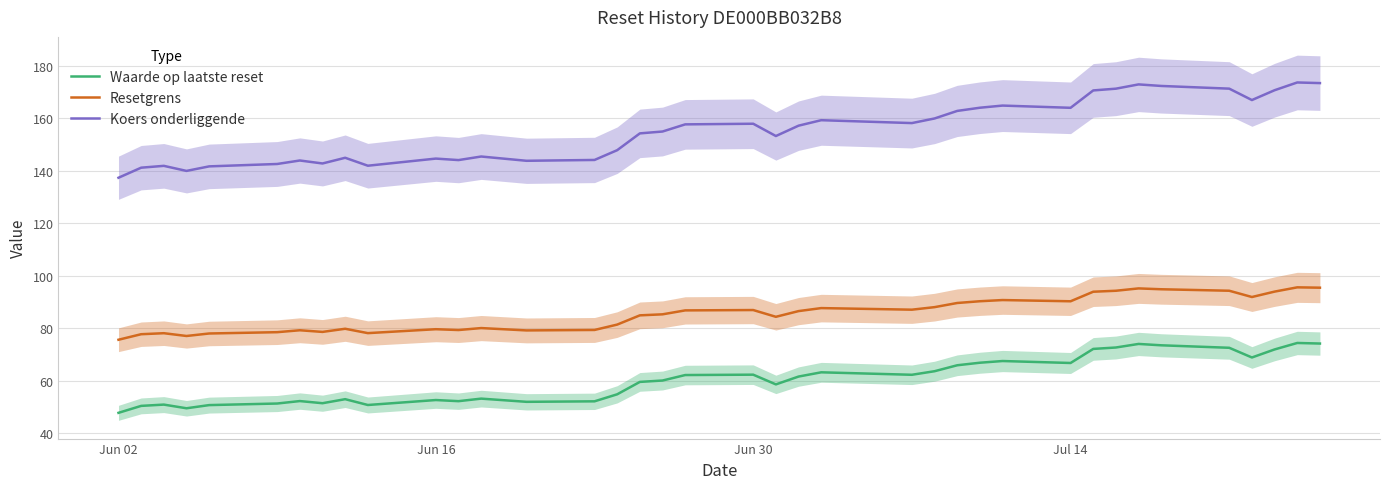

Reading left to right, what are all the values shown in this chart?

Waarde op laatste reset: 47.7	50.3	50.8	49.4	50.6	51.2	52.2	51.3	52.9	50.7	52.5	52.1	53.1	51.9	52.1	54.7	59.5	60.0	62.1	62.2	58.5	61.5	63.1	62.2	63.5	65.8	66.8	67.4	66.7	72.1	72.6	74.0	73.4	72.5	68.8	71.9	74.3	74.1
Resetgrens: 75.6	77.7	78.1	77.0	77.9	78.4	79.2	78.5	79.8	78.1	79.6	79.3	80.0	79.1	79.3	81.3	84.9	85.3	86.8	86.9	84.3	86.5	87.6	87.0	88.0	89.6	90.3	90.7	90.2	93.9	94.3	95.2	94.8	94.3	91.9	93.9	95.6	95.4
Koers onderliggende: 137.4	141.2	141.9	140.0	141.7	142.6	144.0	142.8	145.0	142.0	144.7	144.1	145.5	143.8	144.2	147.9	154.3	155.0	157.8	158.0	153.3	157.2	159.3	158.2	160.0	162.9	164.1	164.9	164.1	170.7	171.4	173.0	172.4	171.4	167.0	170.8	173.7	173.5